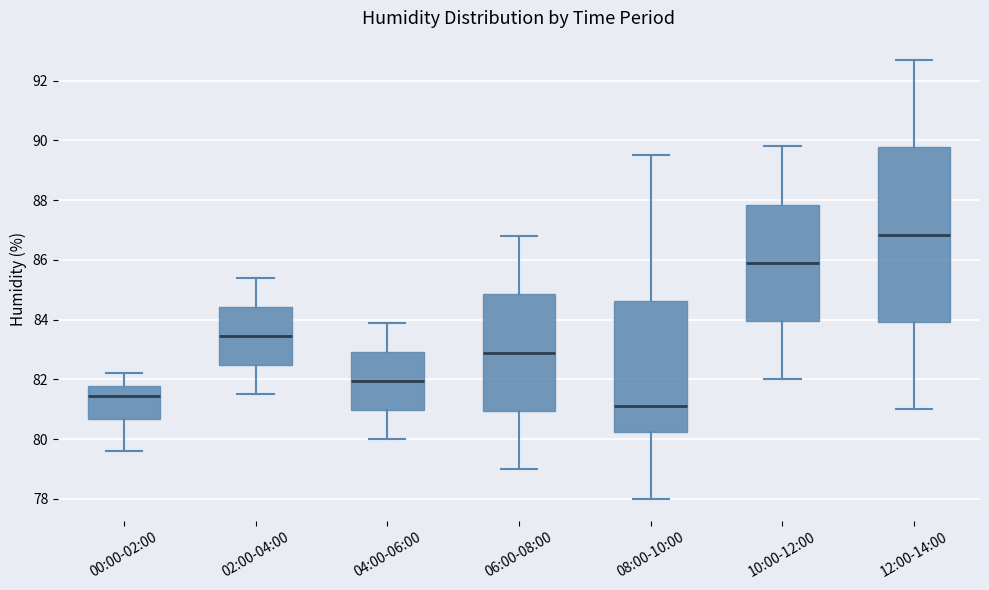

Reading left to right, read every box against the y-axis: the position of its median line, the range the box covers, and the ends of its whiskers. The values are not printed on the chart, so give them approximately, as read against the axis.

00:00-02:00: median 81.4, box 80.6 to 81.8, whiskers 79.6 to 82.2
02:00-04:00: median 83.4, box 82.4 to 84.4, whiskers 81.6 to 85.4
04:00-06:00: median 82.0, box 81.0 to 83.0, whiskers 80.0 to 84.0
06:00-08:00: median 83.0, box 81.0 to 84.8, whiskers 79.0 to 86.8
08:00-10:00: median 81.2, box 80.2 to 84.6, whiskers 78.0 to 89.6
10:00-12:00: median 86.0, box 84.0 to 87.8, whiskers 82.0 to 89.8
12:00-14:00: median 86.8, box 84.0 to 89.8, whiskers 81.0 to 92.8